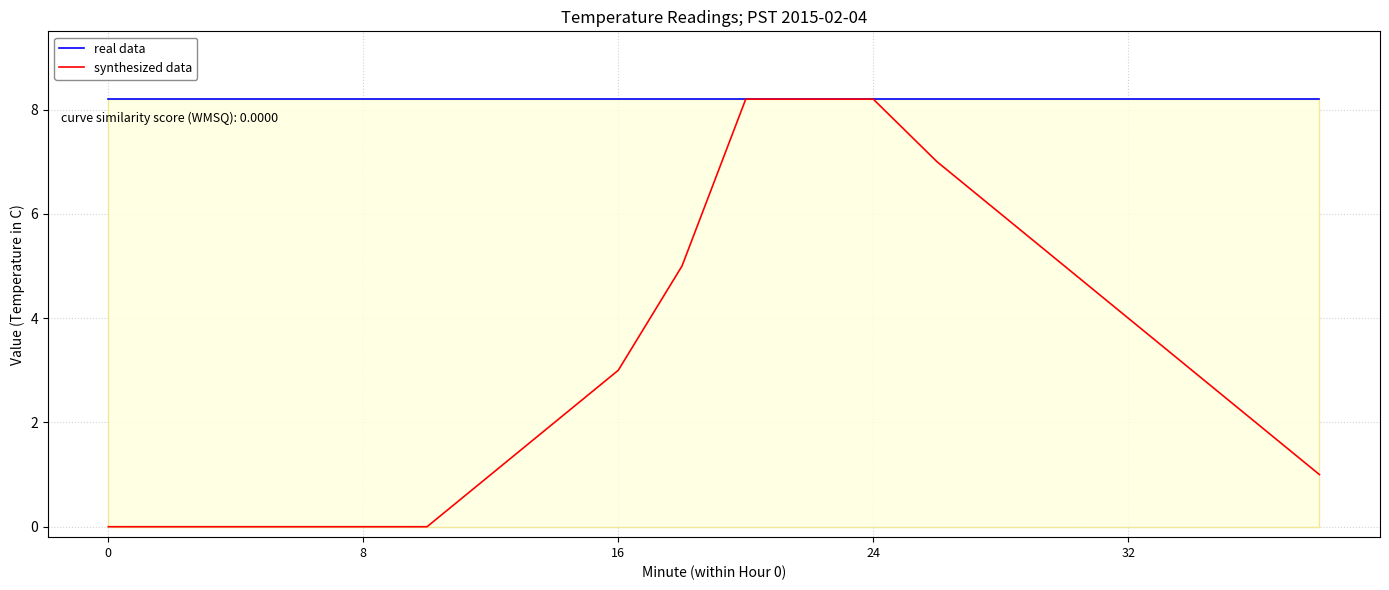

Rank the series by their average value, from highest to lowest.

real data, synthesized data